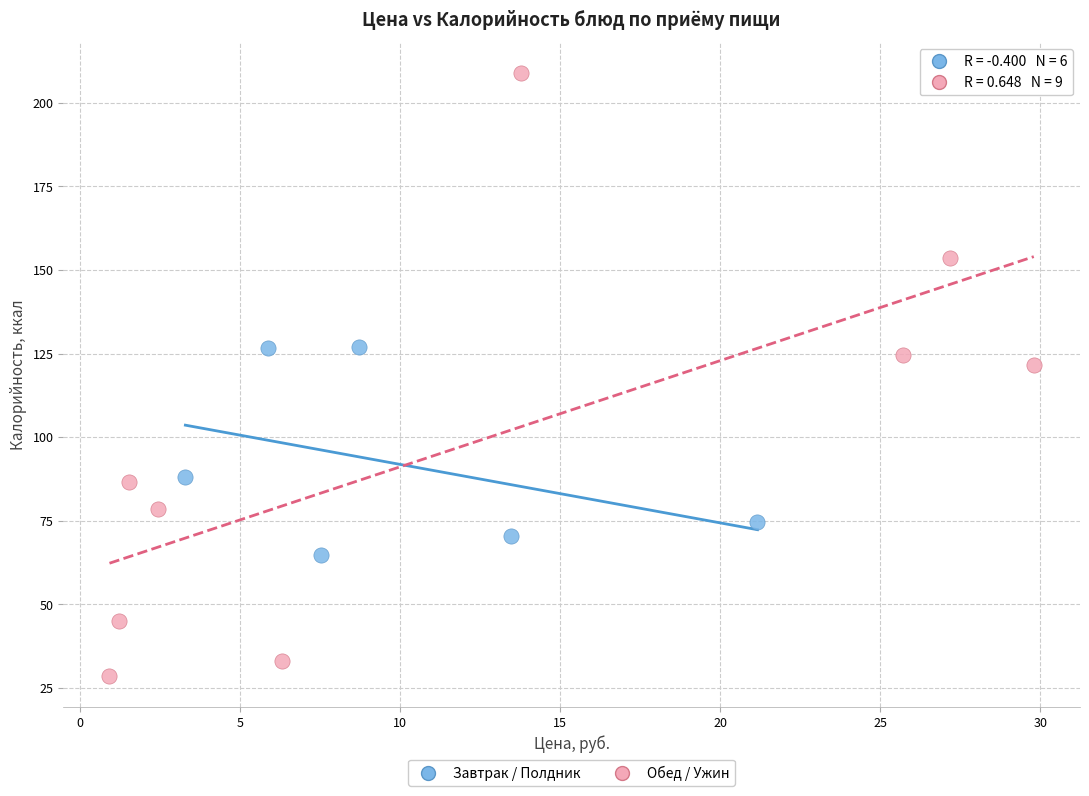

Which series reaches the maximum Y coordinate?

Обед / Ужин